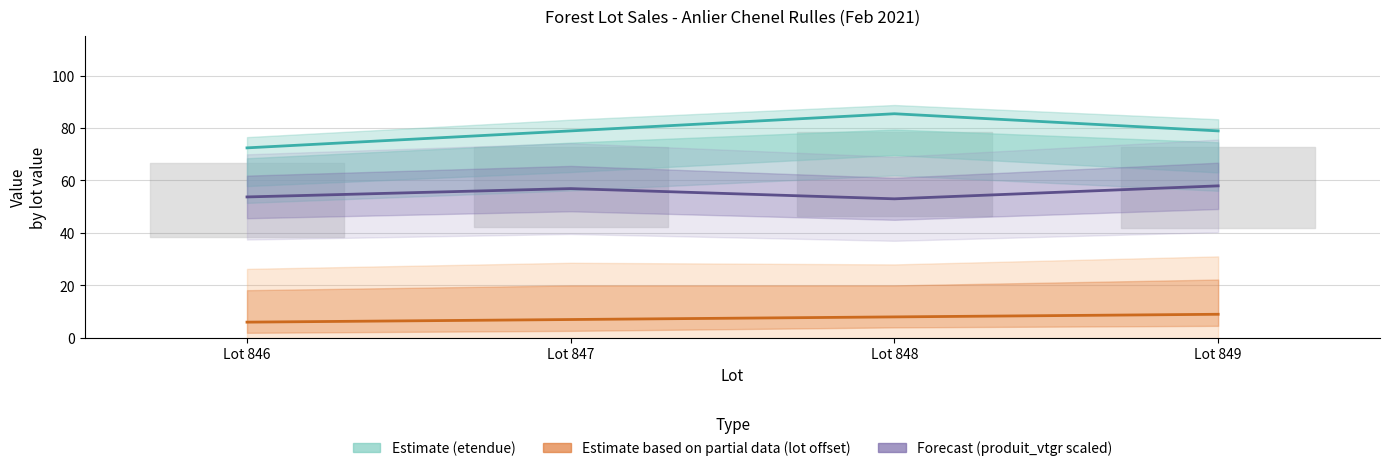

Reading right to left, what are all the values shown in this chart?

Estimate (etendue): Lot 849=78.9	Lot 848=85.4	Lot 847=78.9	Lot 846=72.4
Estimate based on partial data (lot offset): Lot 849=9.0	Lot 848=8.0	Lot 847=7.0	Lot 846=6.0
Forecast (produit_vtgr scaled): Lot 849=58.0	Lot 848=53.0	Lot 847=56.9	Lot 846=53.7